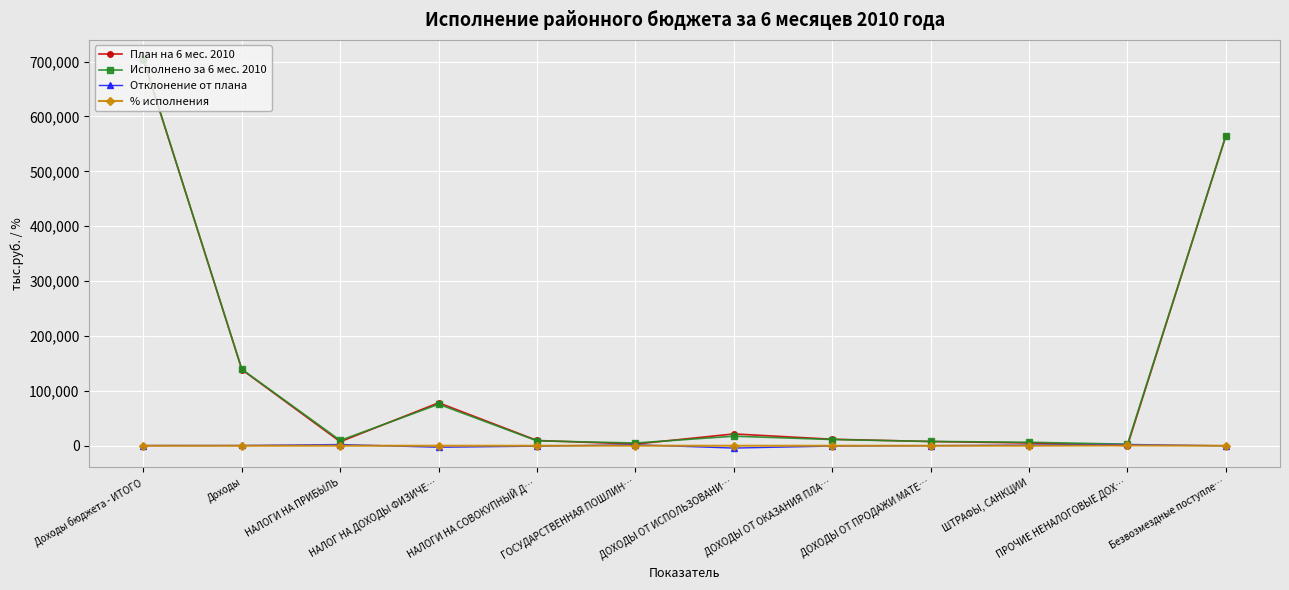

What is the smallest value displayed?

-4122.0